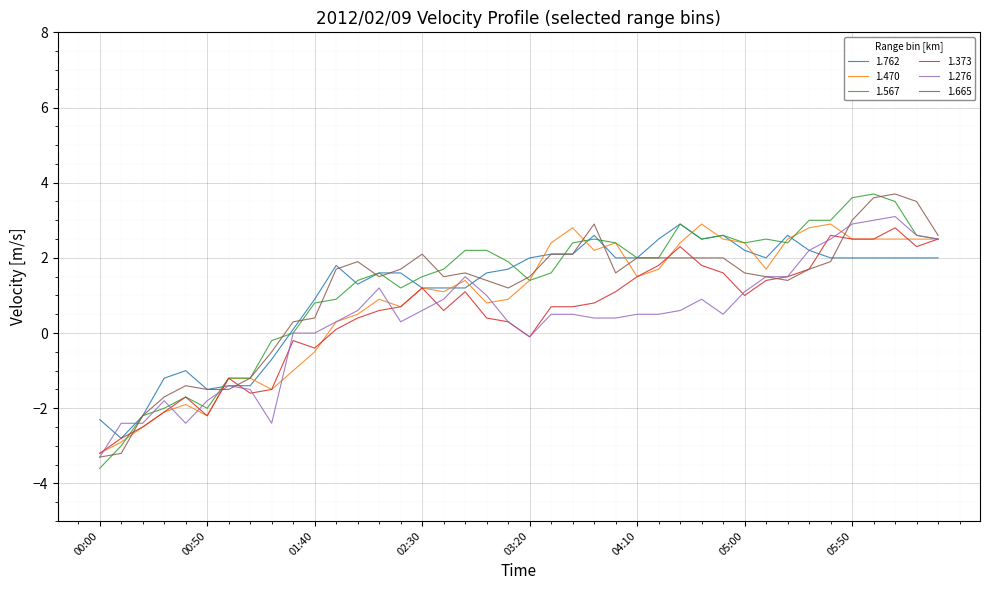

What is the smallest value displayed?

-3.6